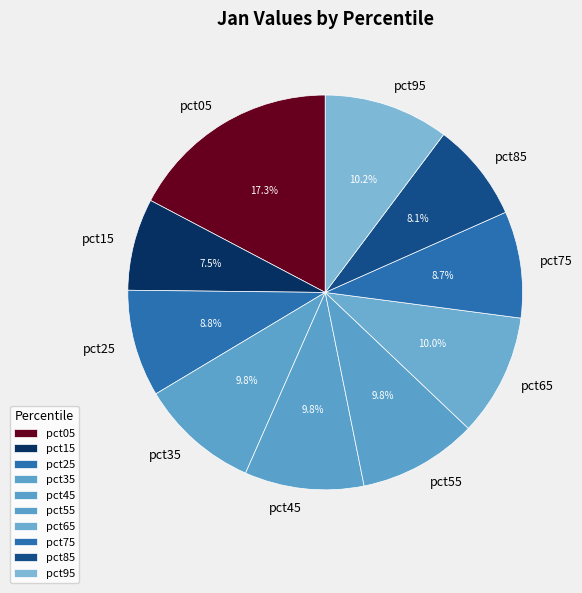

Which has a higher value, pct95 or pct15?

pct95